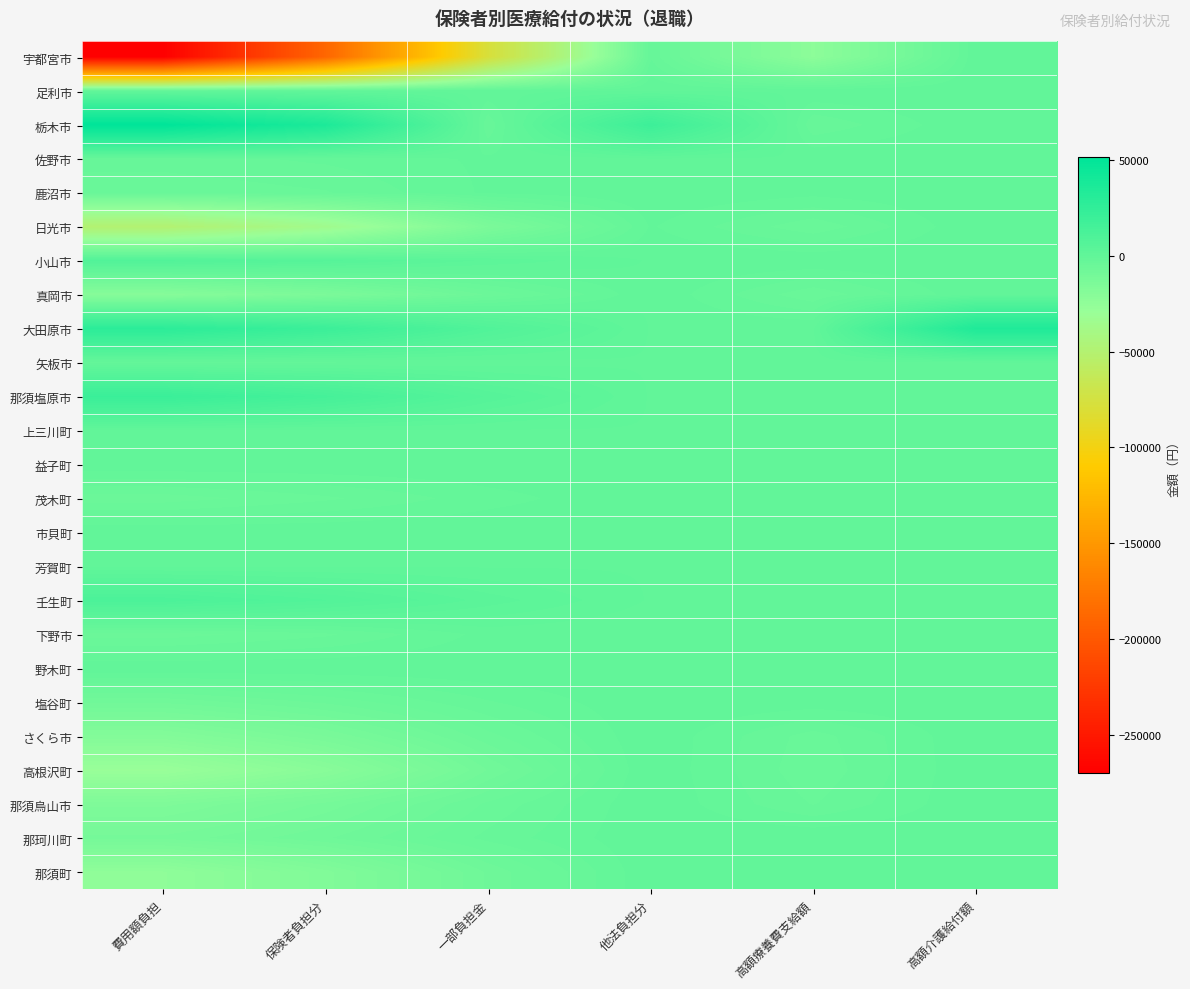

Reading right to left, extract all data points from this chart.

宇都宮市: 高額介護給付額=0	高額療養費支給額=-22776	他法負担分=-2490	一部負担金=-78378	保険者負担分=-189148	費用額負担=-270016
足利市: 高額介護給付額=0	高額療養費支給額=0	他法負担分=0	一部負担金=-150	保険者負担分=-350	費用額負担=-500
栃木市: 高額介護給付額=0	高額療養費支給額=-3450	他法負担分=18942	一部負担金=-3450	保険者負担分=36148	費用額負担=51640
佐野市: 高額介護給付額=0	高額療養費支給額=0	他法負担分=0	一部負担金=-900	保険者負担分=-2100	費用額負担=-3000
鹿沼市: 高額介護給付額=0	高額療養費支給額=-720	他法負担分=0	一部負担金=-900	保険者負担分=-3772	費用額負担=-4672
日光市: 高額介護給付額=0	高額療養費支給額=-4590	他法負担分=-993	一部負担金=-13683	保険者負担分=-35536	費用額負担=-50212
小山市: 高額介護給付額=0	高額療養費支給額=0	他法負担分=0	一部負担金=2421	保険者負担分=5649	費用額負担=8070
真岡市: 高額介護給付額=0	高額療養費支給額=-4635	他法負担分=0	一部負担金=-5895	保険者負担分=-13755	費用額負担=-19650
大田原市: 高額介護給付額=34537	高額療養費支給額=0	他法負担分=0	一部負担金=8424	保険者負担分=19656	費用額負担=28080
矢板市: 高額介護給付額=0	高額療養費支給額=-360	他法負担分=0	一部負担金=-540	保険者負担分=-1260	費用額負担=-1800
那須塩原市: 高額介護給付額=0	高額療養費支給額=-669	他法負担分=0	一部負担金=6204	保険者負担分=14476	費用額負担=20680
上三川町: 高額介護給付額=0	高額療養費支給額=0	他法負担分=0	一部負担金=0	保険者負担分=0	費用額負担=0
益子町: 高額介護給付額=0	高額療養費支給額=0	他法負担分=0	一部負担金=0	保険者負担分=0	費用額負担=0
茂木町: 高額介護給付額=0	高額療養費支給額=0	他法負担分=0	一部負担金=-1680	保険者負担分=-3920	費用額負担=-5600
市貝町: 高額介護給付額=0	高額療養費支給額=0	他法負担分=0	一部負担金=0	保険者負担分=0	費用額負担=0
芳賀町: 高額介護給付額=0	高額療養費支給額=0	他法負担分=0	一部負担金=0	保険者負担分=0	費用額負担=0
壬生町: 高額介護給付額=0	高額療養費支給額=0	他法負担分=0	一部負担金=3324	保険者負担分=7756	費用額負担=11080
下野市: 高額介護給付額=0	高額療養費支給額=-690	他法負担分=-990	一部負担金=-690	保険者負担分=-3920	費用額負担=-5600
野木町: 高額介護給付額=0	高額療養費支給額=0	他法負担分=0	一部負担金=0	保険者負担分=0	費用額負担=0
塩谷町: 高額介護給付額=0	高額療養費支給額=-360	他法負担分=0	一部負担金=-2523	保険者負担分=-5887	費用額負担=-8410
さくら市: 高額介護給付額=0	高額療養費支給額=-4245	他法負担分=0	一部負担金=-5325	保険者負担分=-12425	費用額負担=-17750
高根沢町: 高額介護給付額=0	高額療養費支給額=-4629	他法負担分=0	一部負担金=-8604	保険者負担分=-20608	費用額負担=-29212
那須烏山市: 高額介護給付額=0	高額療養費支給額=-3729	他法負担分=0	一部負担金=-4629	保険者負担分=-10801	費用額負担=-15430
那珂川町: 高額介護給付額=0	高額療養費支給額=0	他法負担分=0	一部負担金=-3253	保険者負担分=-7590	費用額負担=-10843
那須町: 高額介護給付額=0	高額療養費支給額=0	他法負担分=0	一部負担金=-7182	保険者負担分=-16758	費用額負担=-23940